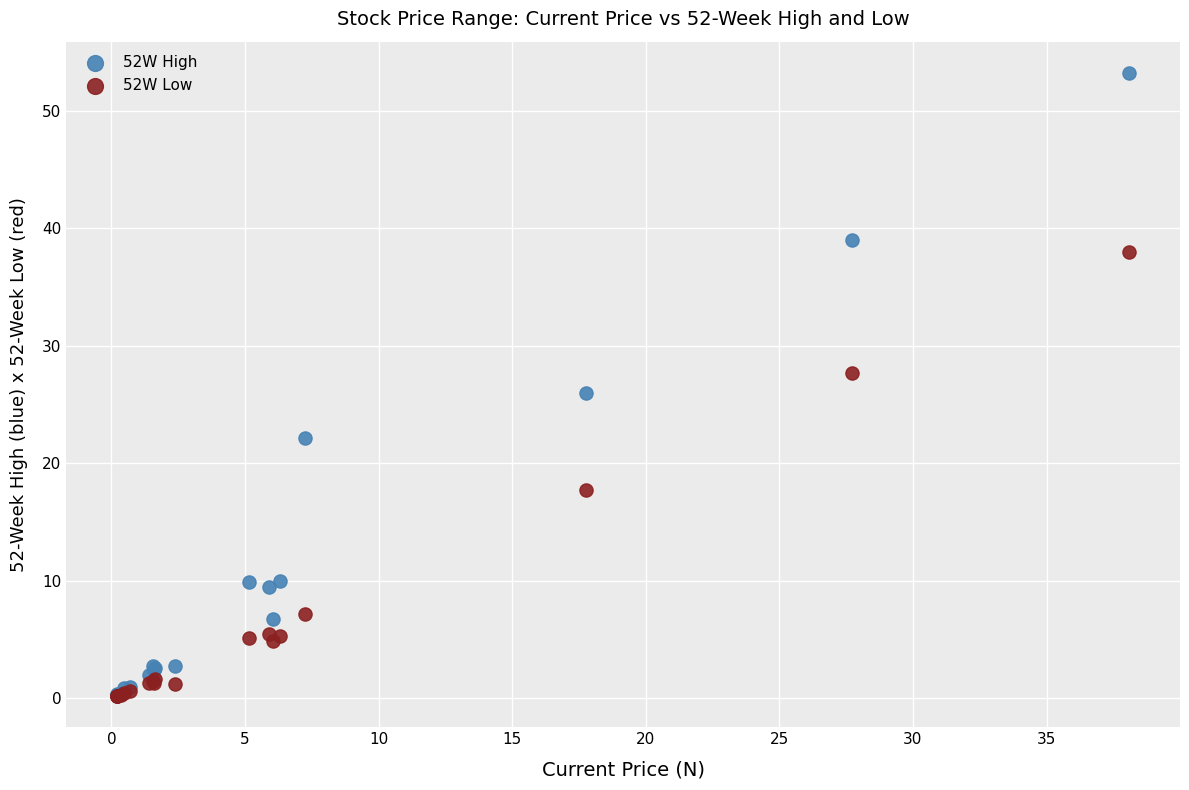

In the 52W Low series, what Y value is closest to 19?

17.8